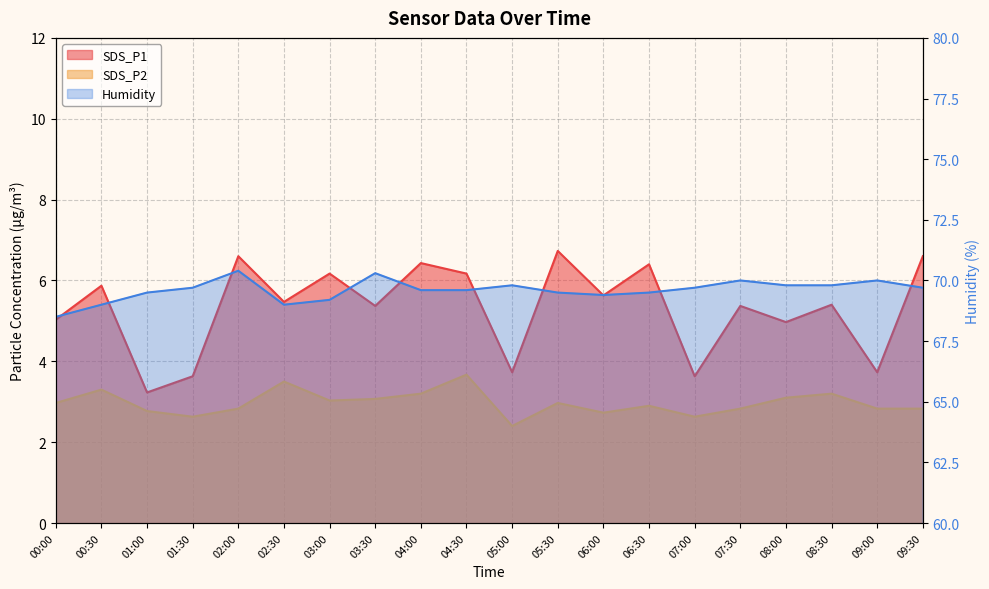

The SDS_P2 series shows 3.1 at 08:00. True or false?

True